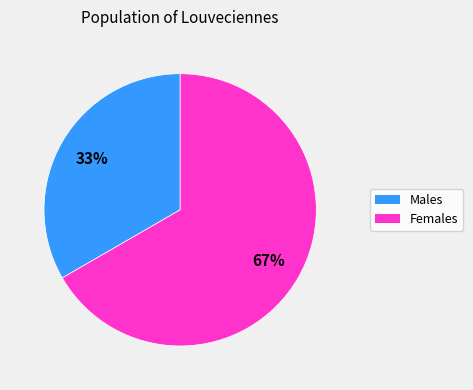

Is there any slice that represents more than half of the pie?

Yes